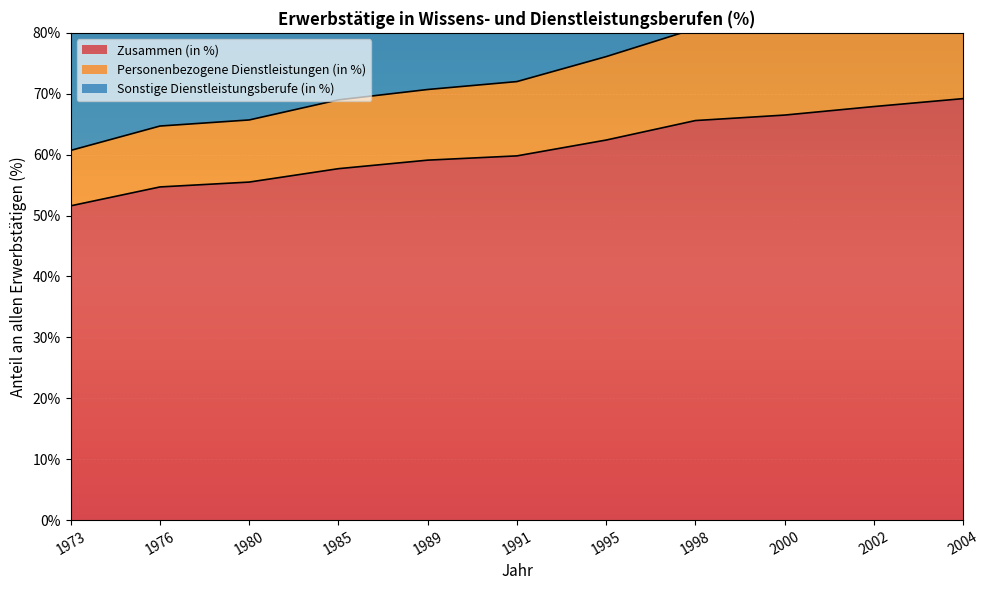

Reading left to right, transcribe all the data shown in this chart.

Zusammen (in %): 51.6	54.7	55.5	57.7	59.1	59.8	62.4	65.6	66.5	67.9	69.2
Personenbezogene Dienstleistungen (in %): 60.7	64.7	65.7	69.0	70.7	72.0	76.1	80.7	82.3	84.4	86.4